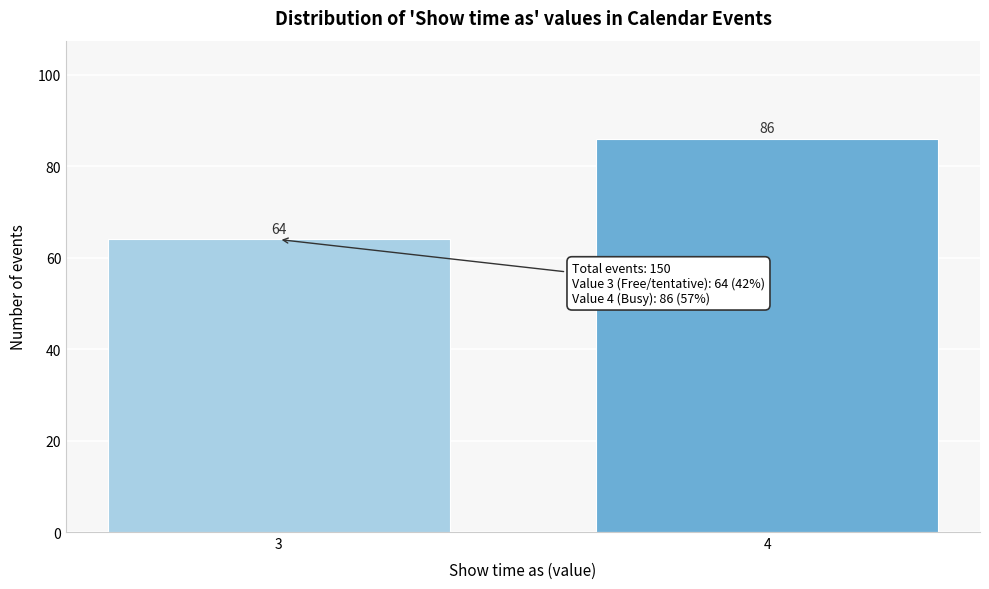

Reading left to right, list all the values displayed in this chart.

64	86